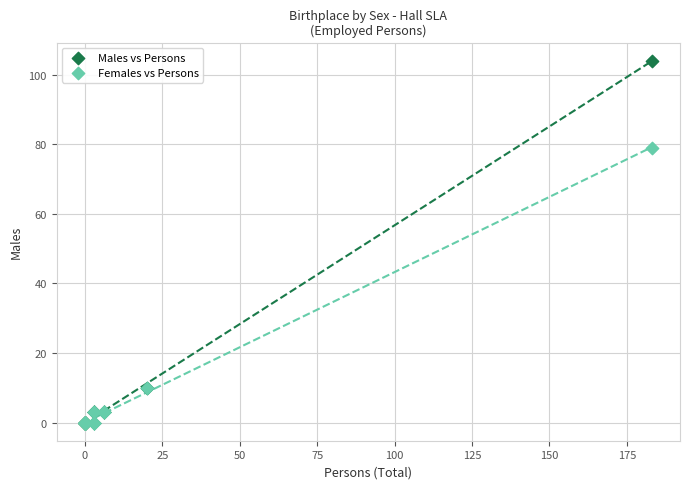

What are all the series names shown in the legend?

Males vs Persons, Females vs Persons